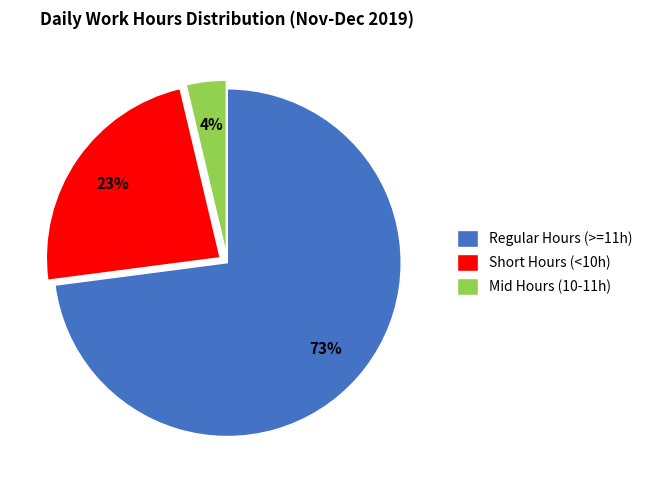

Count the number of slices in the pie.

3